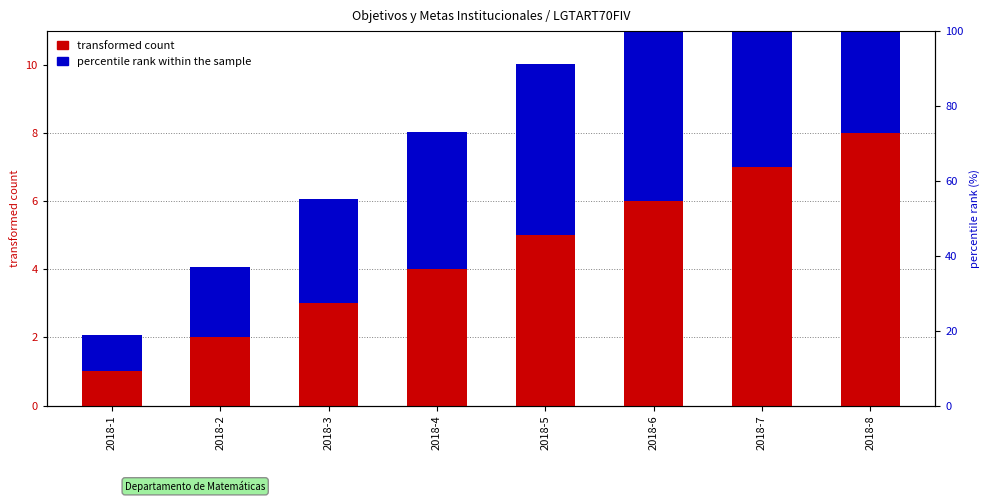

Which category has the lowest value in the percentile rank within the sample series?

2018-1